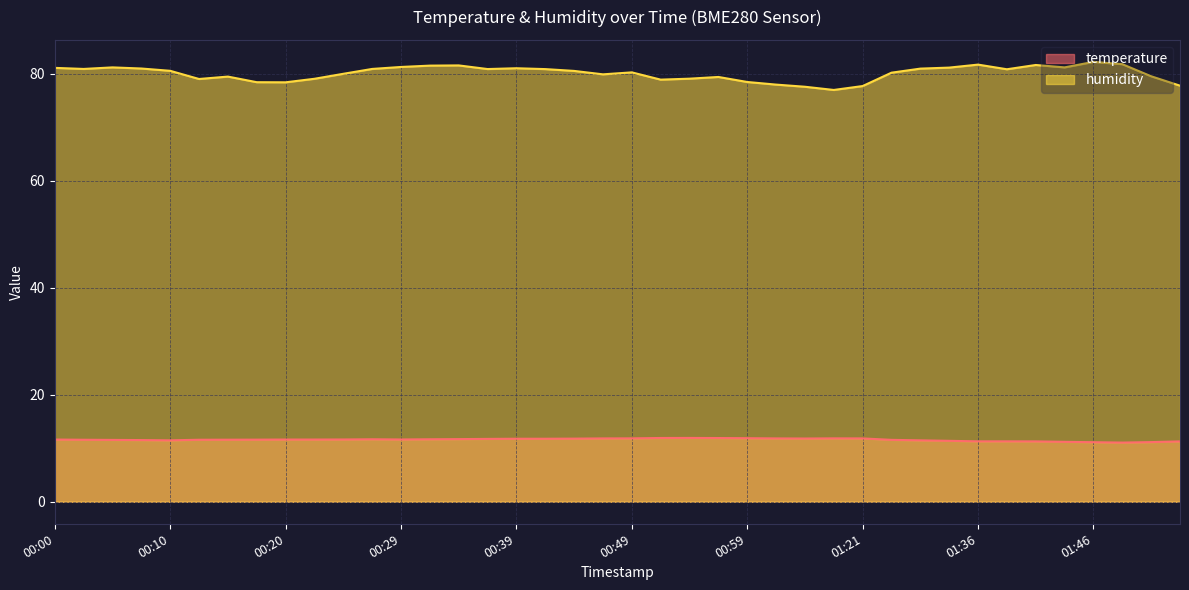

List the series in order of their overall mean, highest first.

humidity, temperature